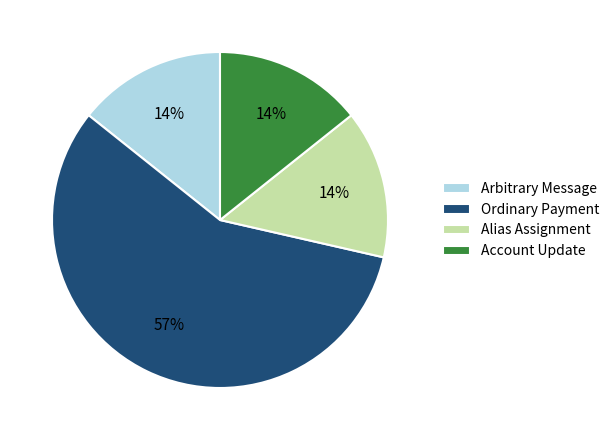

Which has a higher value, Arbitrary Message or Ordinary Payment?

Ordinary Payment